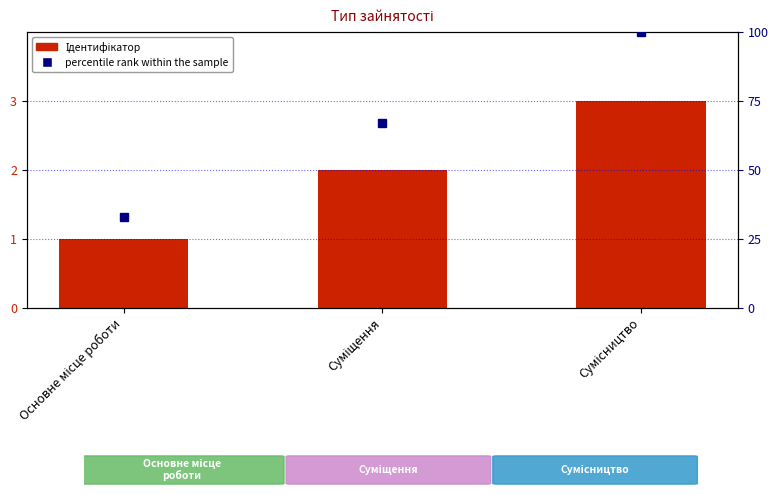

Is the value of percentile rank within the sample at Сумісництво greater than the value of Ідентифікатор at Сумісництво?

Yes